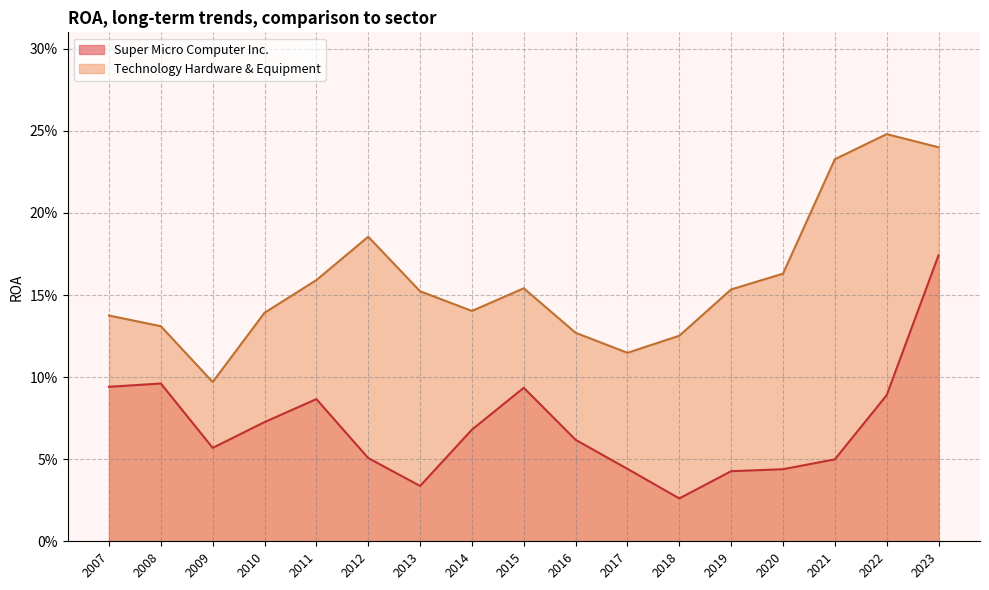

How many lines are shown in the chart?

2